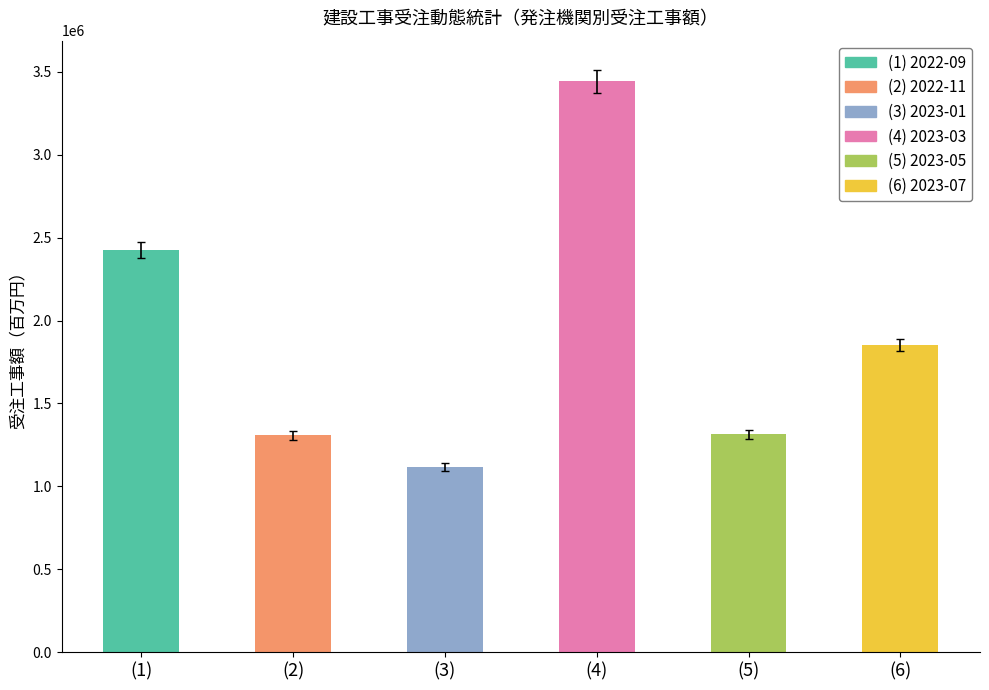

The value at (2) is 1307684.4. True or false?

True